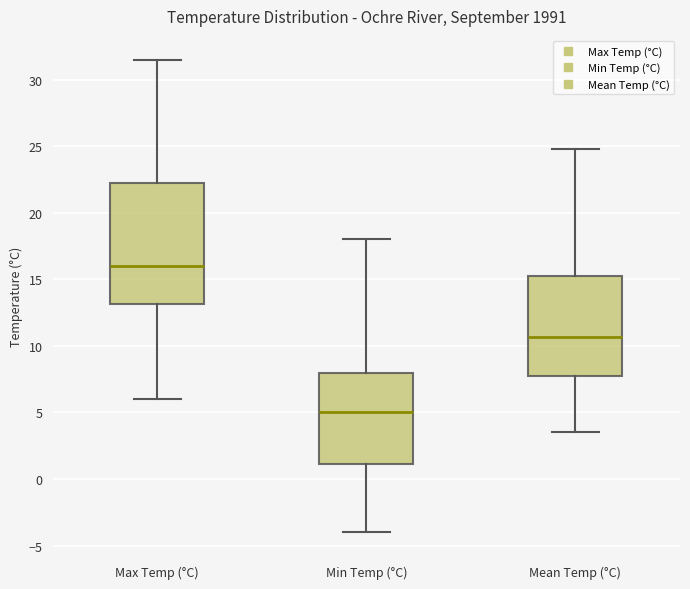

Where does the upper whisker of the box for Max Temp (°C) end on the y-axis? The values are not printed on the chart, so give them approximately, as read against the axis.

31.5